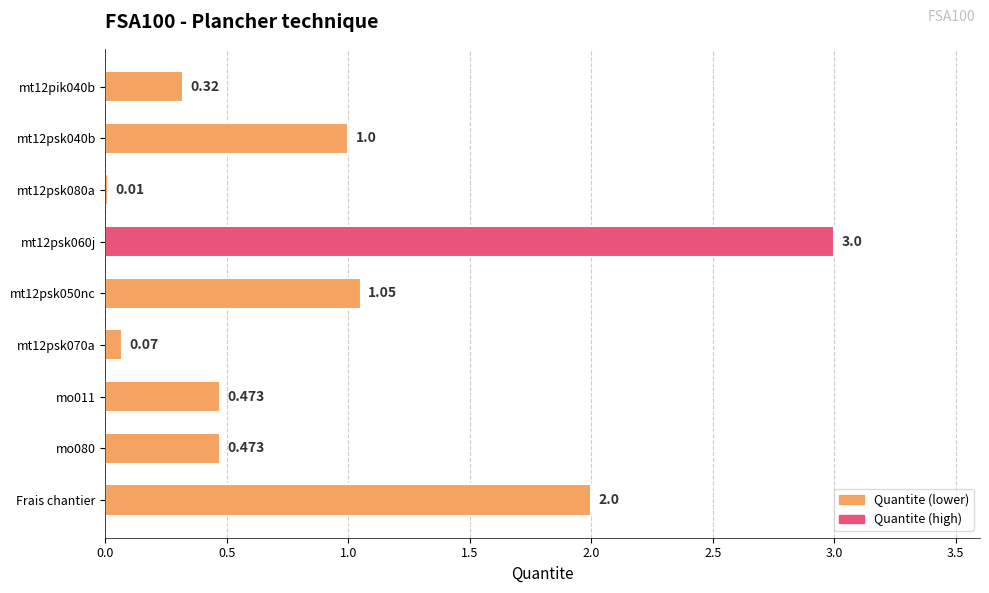

How many data points does each series have?

9